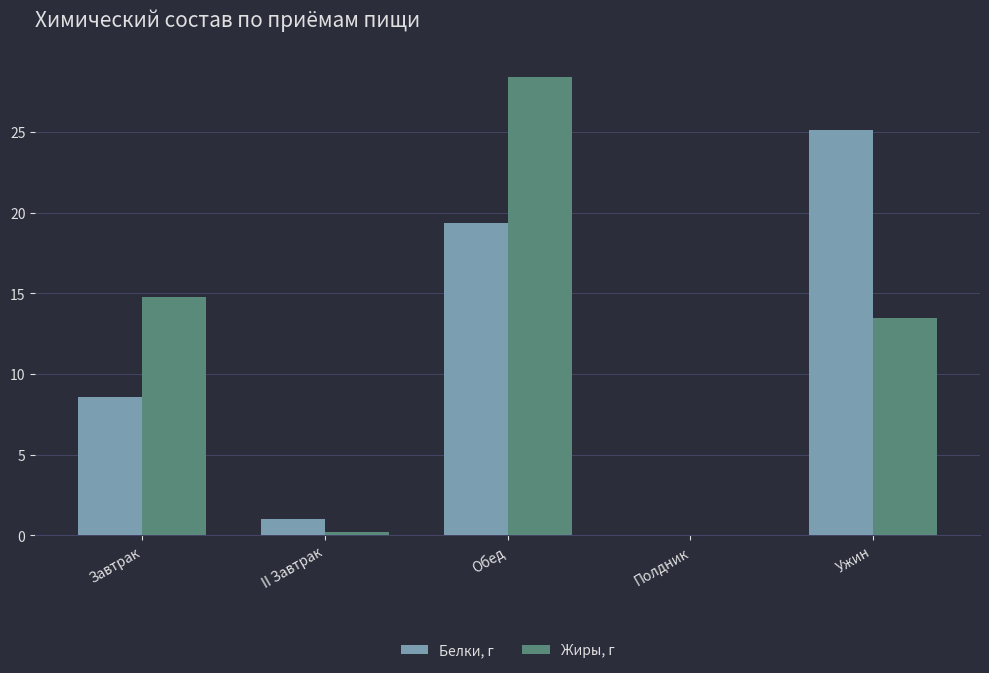

At which category is the sum across all series the highest?

Обед